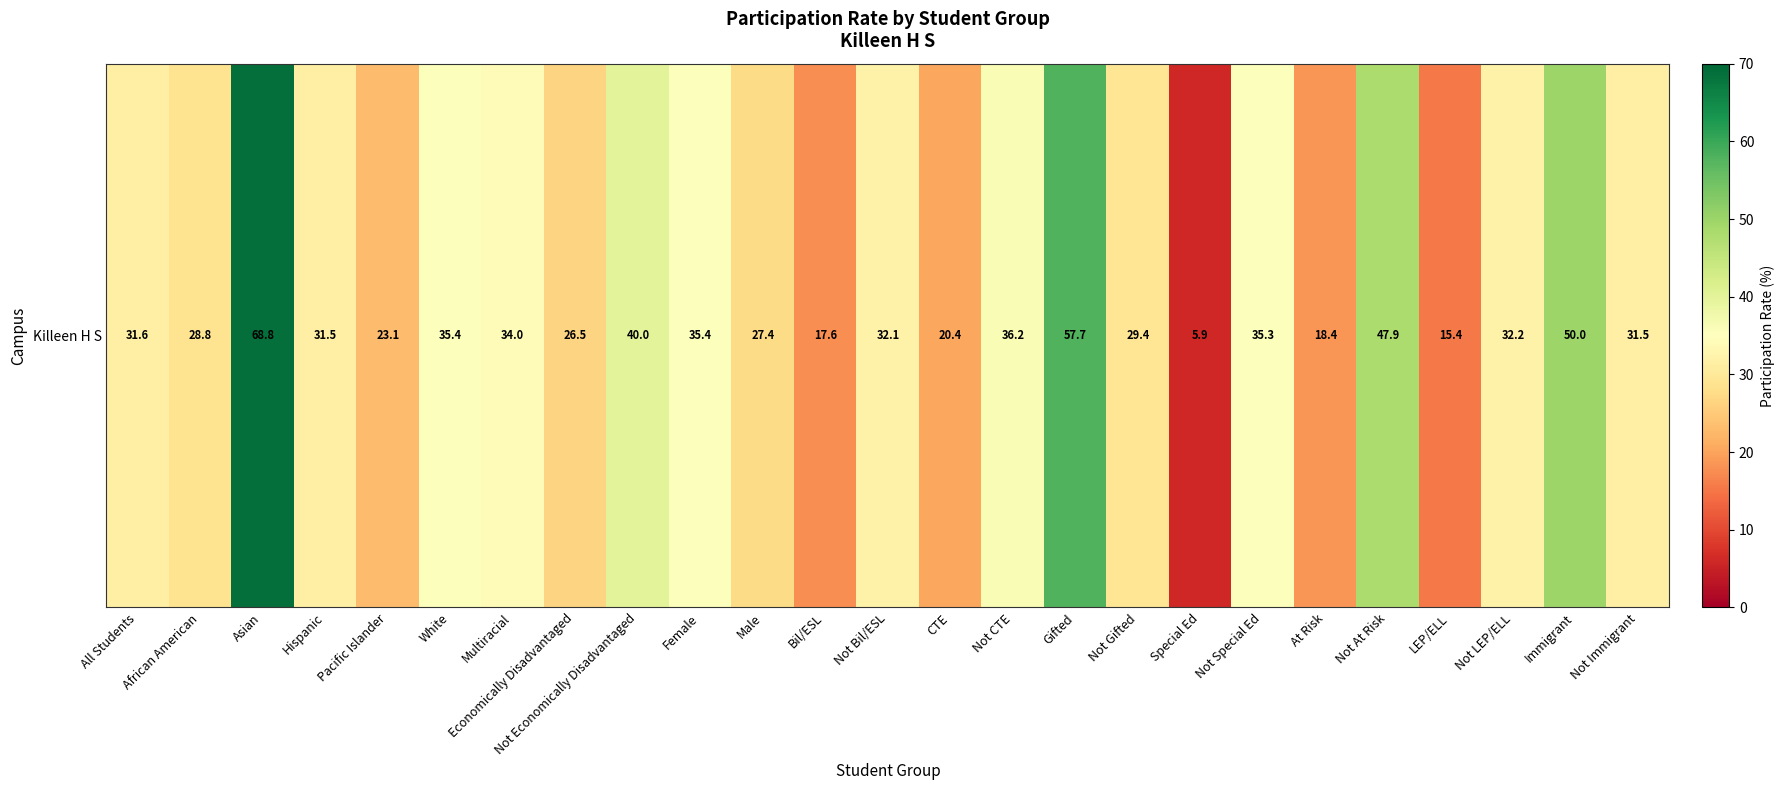

What is the change in value from Hispanic to Female?

+3.9